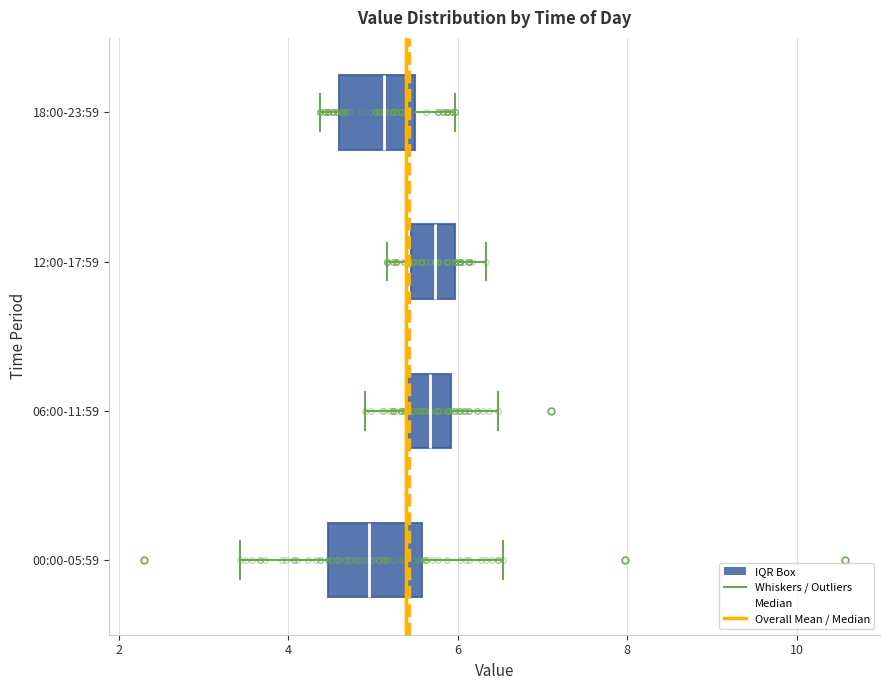

Where does the median line of the box for 06:00-11:59 sit on the x-axis? The values are not printed on the chart, so give them approximately, as read against the axis.

5.6